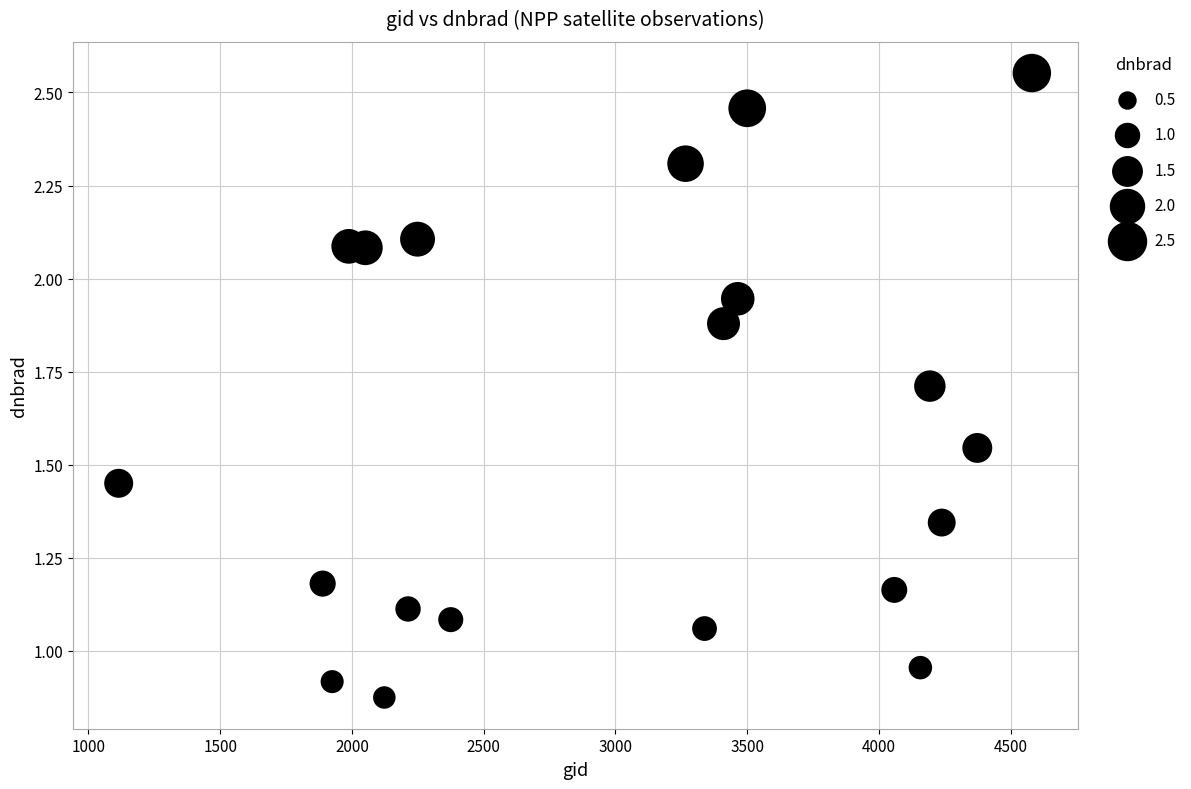

What is the range of X values (max minus min)?

3465.0